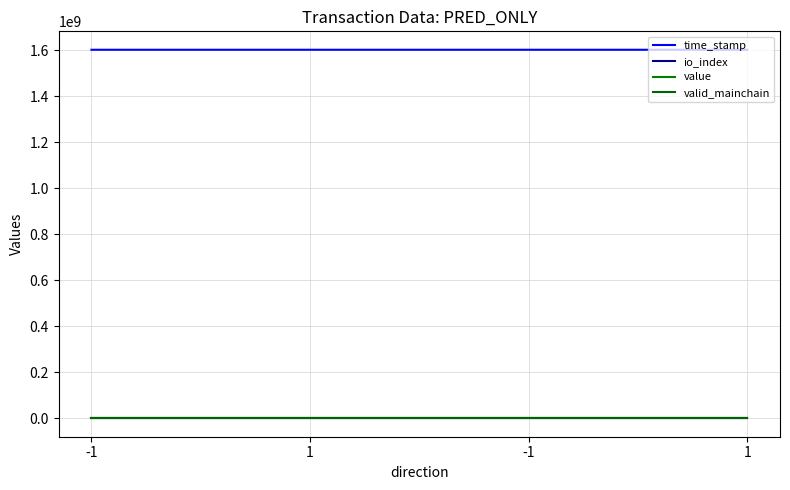

Which category has the highest value in the valid_mainchain series?

-1